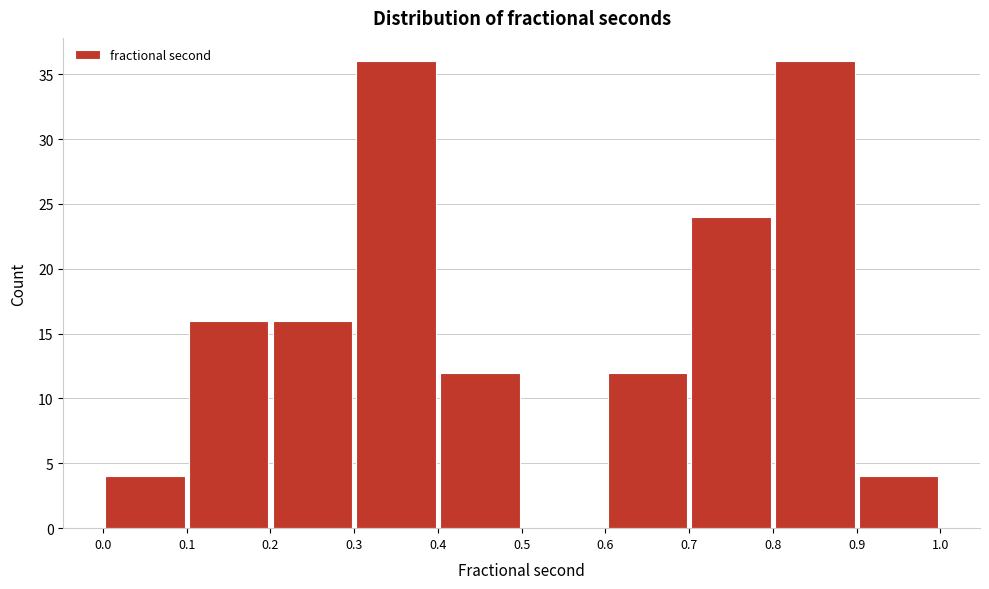

Reading left to right, list every bar in this chart as the range it spans on the x-axis followed by its height. The values are not printed on the chart, so give them approximately, as read against the axis.

0.0 to 0.1: 4
0.1 to 0.2: 16
0.2 to 0.3: 16
0.3 to 0.4: 36
0.4 to 0.5: 12
0.5 to 0.6: 0
0.6 to 0.7: 12
0.7 to 0.8: 24
0.8 to 0.9: 36
0.9 to 1.0: 4